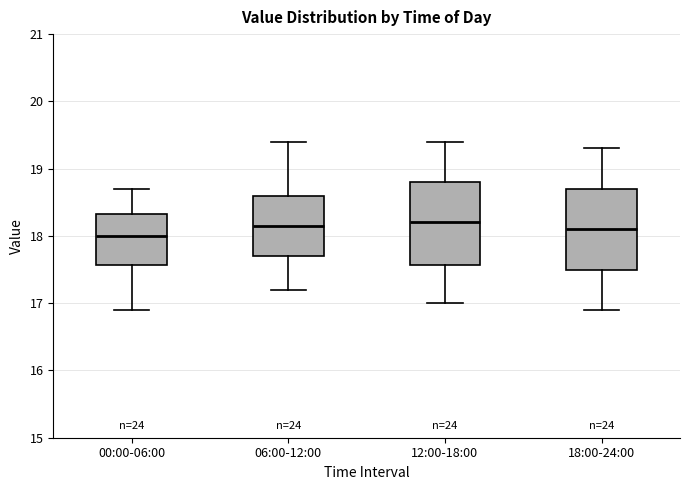

Reading left to right, transcribe this box plot: for each box, give where its median line is, the range the box spans, and where its two whiskers end, as read against the y-axis. The values are not printed on the chart, so give them approximately, as read against the axis.

00:00-06:00: median 18.0, box 17.6 to 18.3, whiskers 16.9 to 18.7
06:00-12:00: median 18.2, box 17.7 to 18.6, whiskers 17.2 to 19.4
12:00-18:00: median 18.2, box 17.6 to 18.8, whiskers 17.0 to 19.4
18:00-24:00: median 18.1, box 17.5 to 18.7, whiskers 16.9 to 19.3